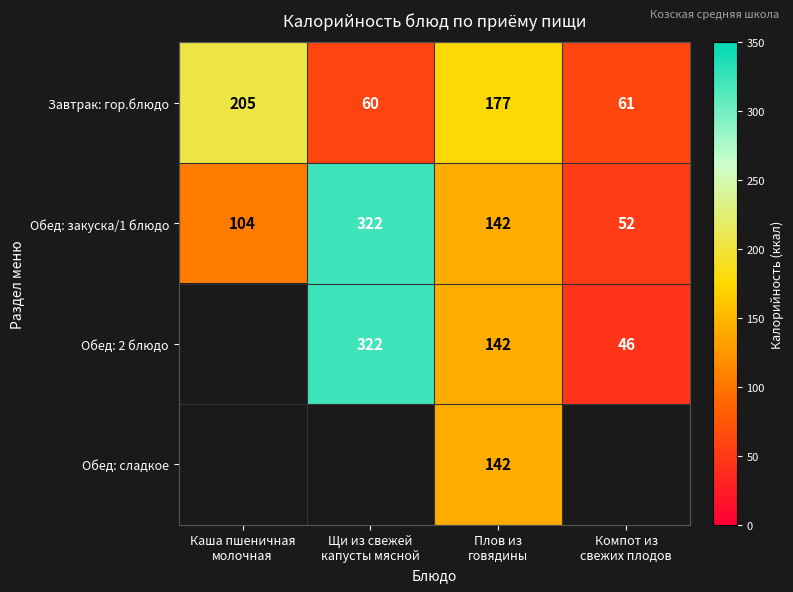

Count the Обед: закуска/1 блюдо values in the range 104 to 322.

3